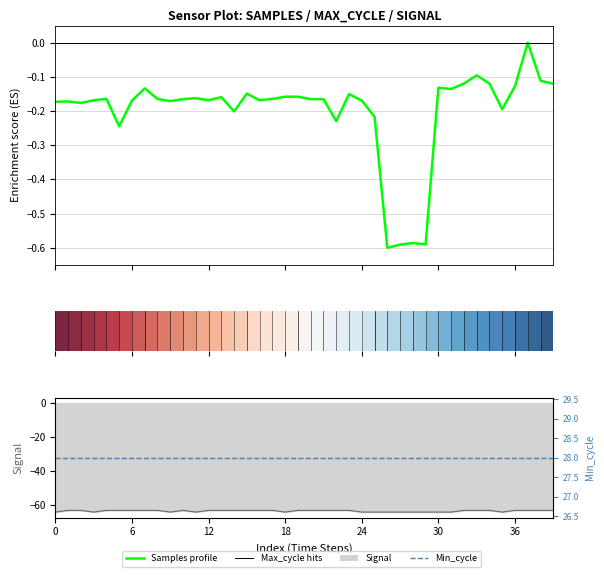

The value of Samples (norm) at 37 is -0.3. True or false?

False